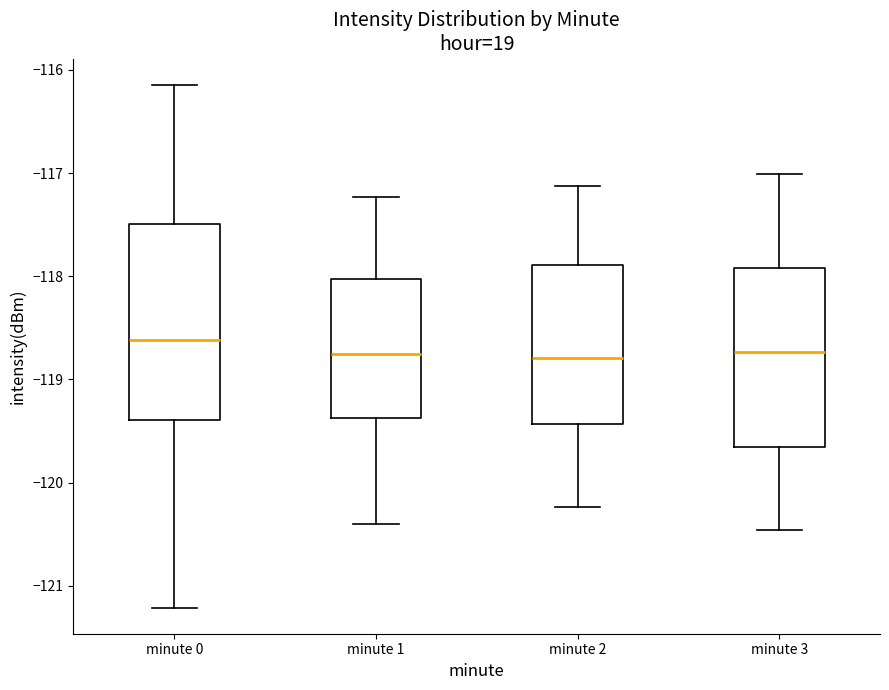

Reading left to right, transcribe this box plot: for each box, give where its median line is, the range the box spans, and where its two whiskers end, as read against the y-axis. The values are not printed on the chart, so give them approximately, as read against the axis.

minute 0: median -118.6, box -119.4 to -117.5, whiskers -121.2 to -116.1
minute 1: median -118.8, box -119.4 to -118.0, whiskers -120.4 to -117.2
minute 2: median -118.8, box -119.4 to -117.9, whiskers -120.2 to -117.1
minute 3: median -118.7, box -119.7 to -117.9, whiskers -120.5 to -117.0